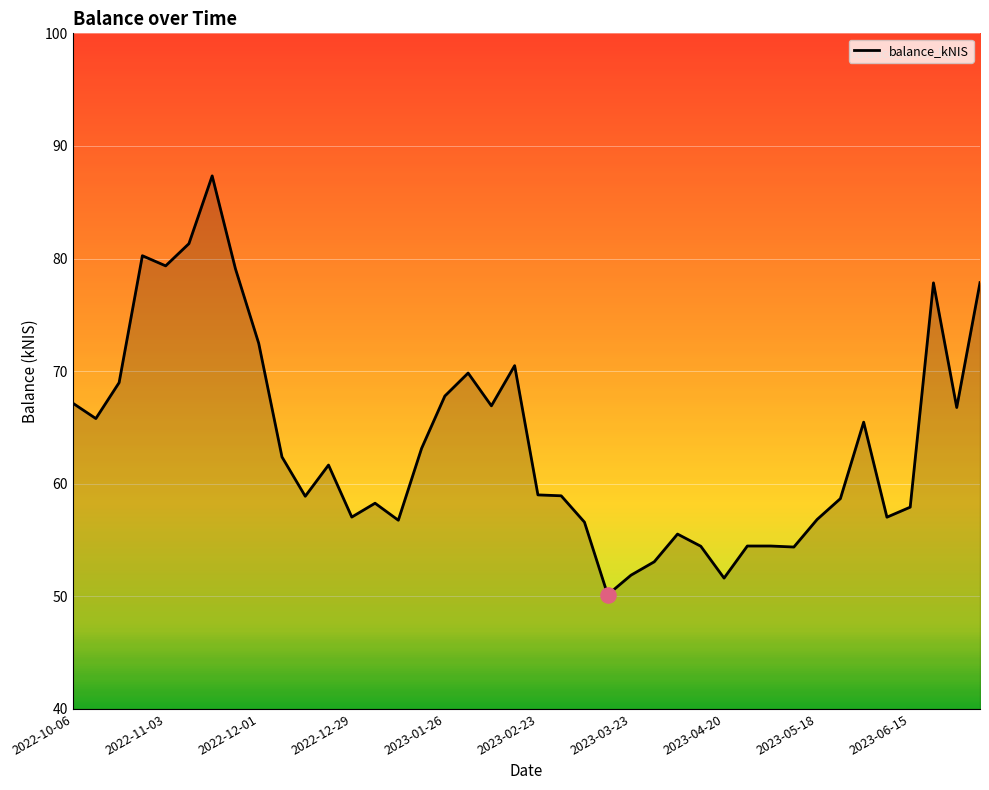

What is the minimum value shown in the chart?

50.1